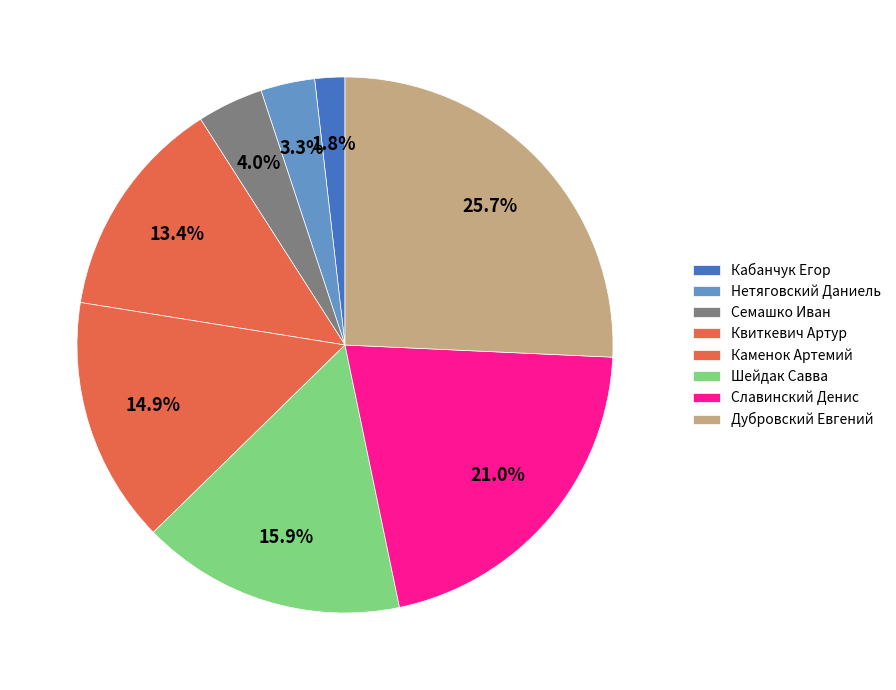

Which has a higher value, Шейдак Савва or Дубровский Евгений?

Дубровский Евгений